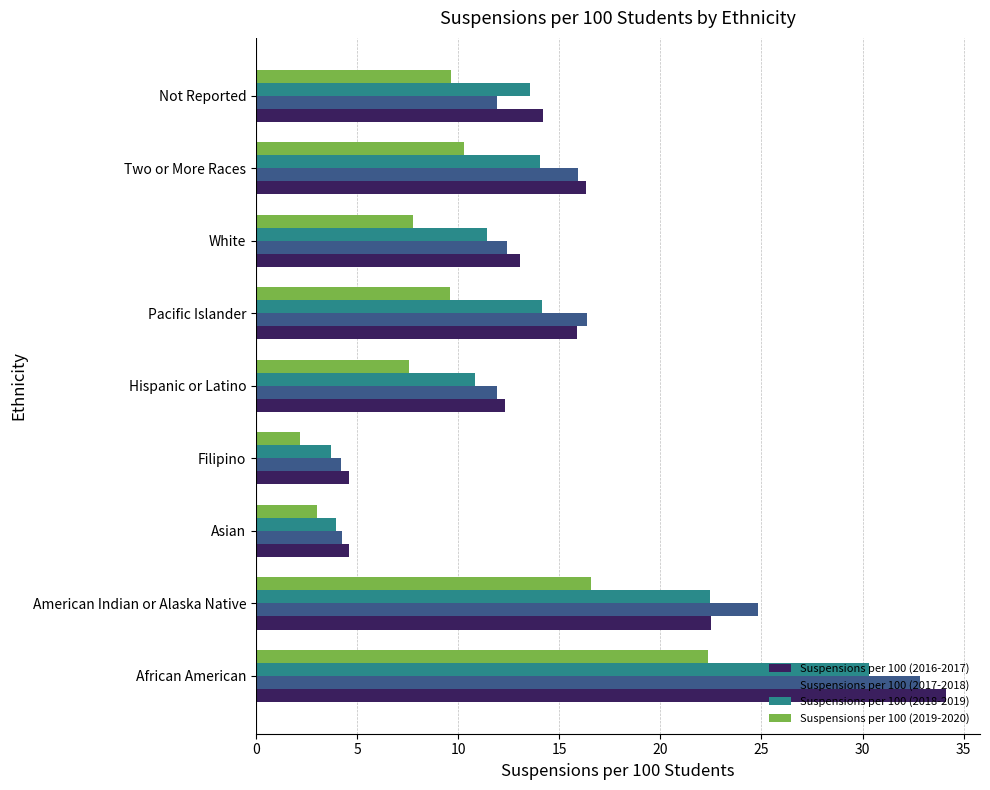

True or false: Suspensions per 100 (2017-2018) has a value of 18.5 at Hispanic or Latino.

False